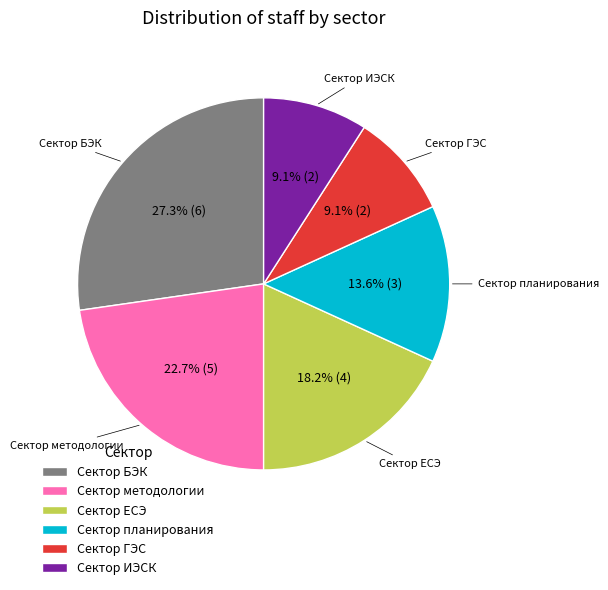

What is the total percentage of Сектор БЭК and Сектор методологии?

50.0%